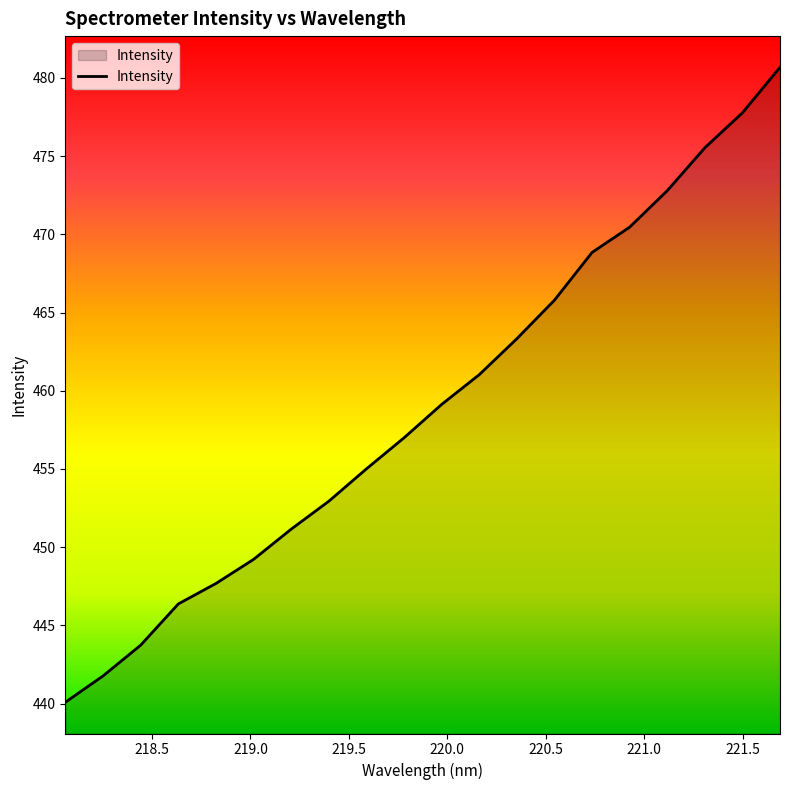

What is the greatest value displayed?

480.7